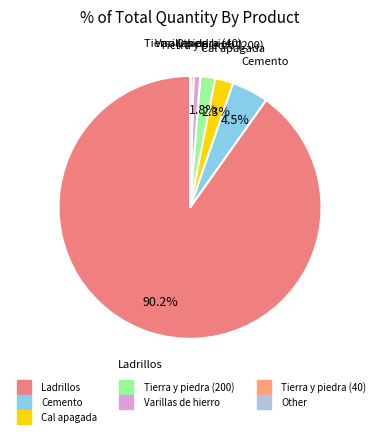

To the nearest percent, what is the difference between the Ladrillos and Tierra y piedra (40) slice percentages?

90%